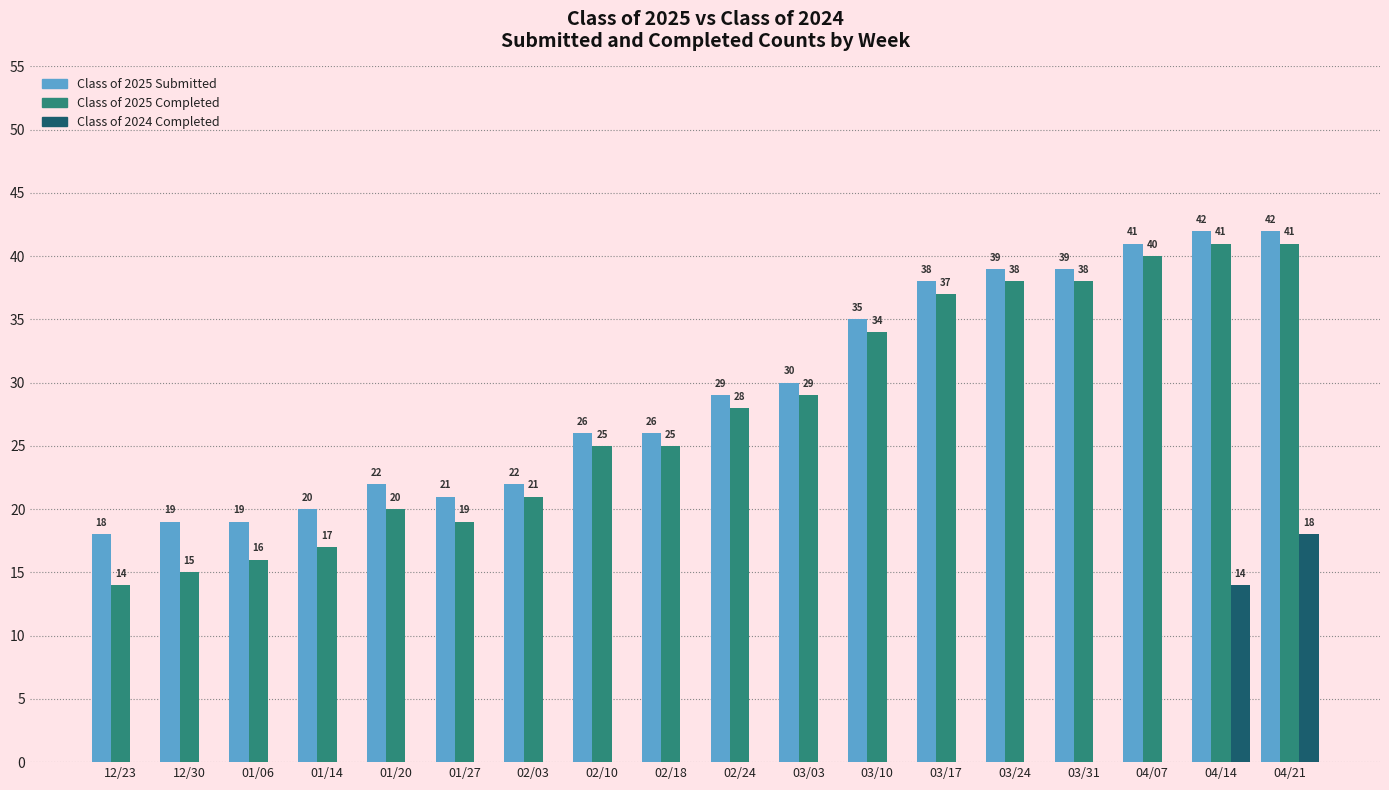

Which category has the highest value in the Class of 2024 Completed series?

04/21